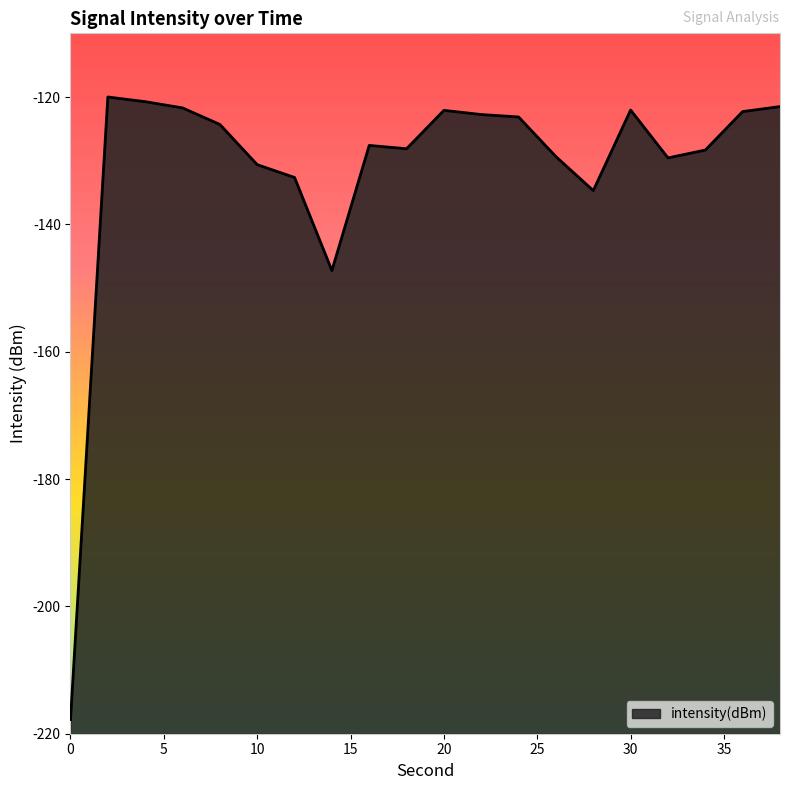

Which has a higher value, 10 or 16?

16